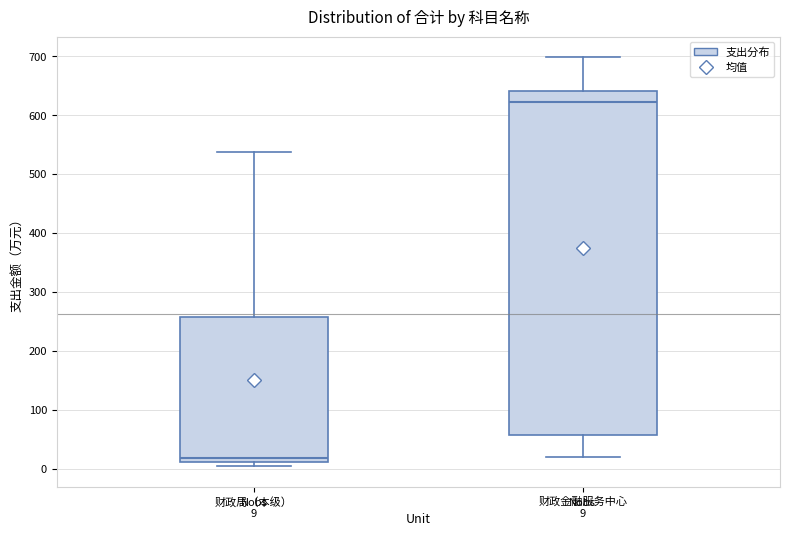

Which box's median line is the lowest?

财政局（本级）